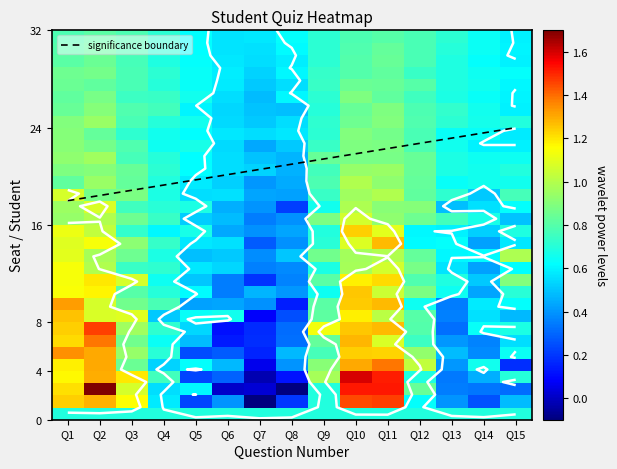

What is the highest value of the significance boundary series?

24.0